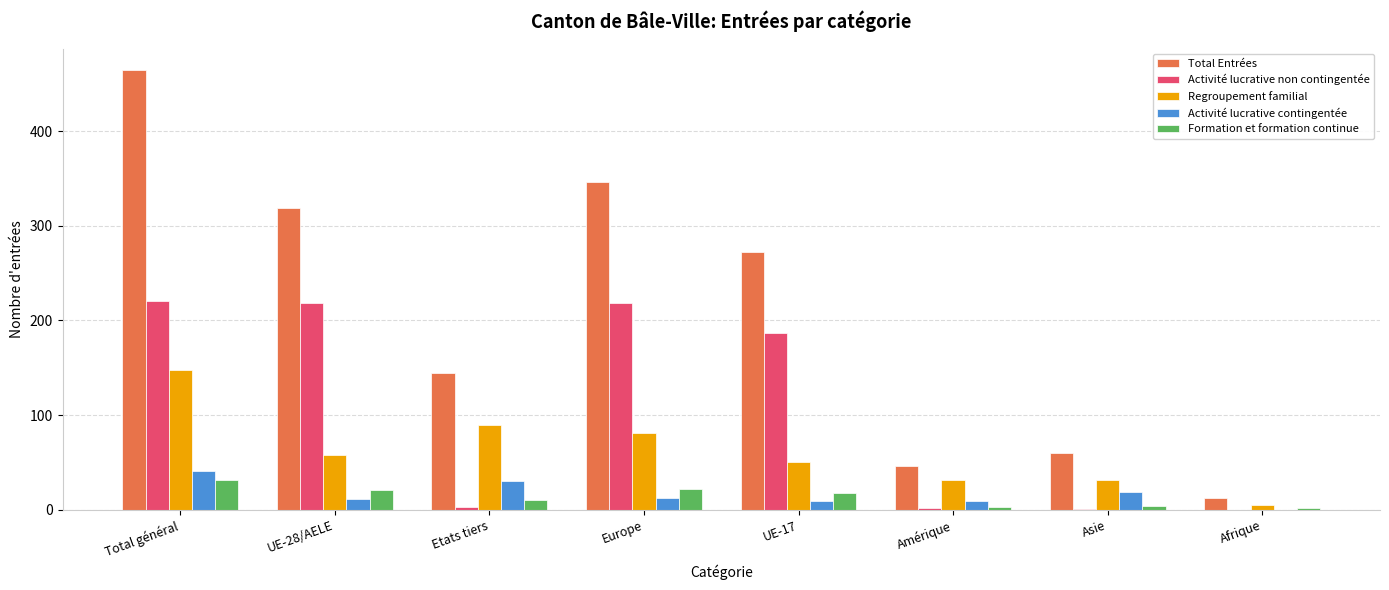

What is the total value across all series at Total général?

905